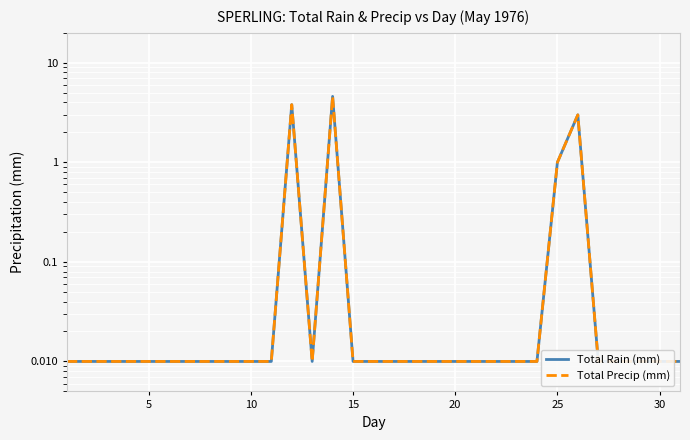

Reading left to right, extract all data points from this chart.

Total Rain (mm): 0.0	0.0	0.0	0.0	0.0	0.0	0.0	0.0	0.0	0.0	0.0	3.8	0.0	4.6	0.0	0.0	0.0	0.0	0.0	0.0	0.0	0.0	0.0	0.0	1.0	3.0	0.0	0.0	0.0	0.0	0.0
Total Precip (mm): 0.0	0.0	0.0	0.0	0.0	0.0	0.0	0.0	0.0	0.0	0.0	3.8	0.0	4.6	0.0	0.0	0.0	0.0	0.0	0.0	0.0	0.0	0.0	0.0	1.0	3.0	0.0	0.0	0.0	0.0	0.0